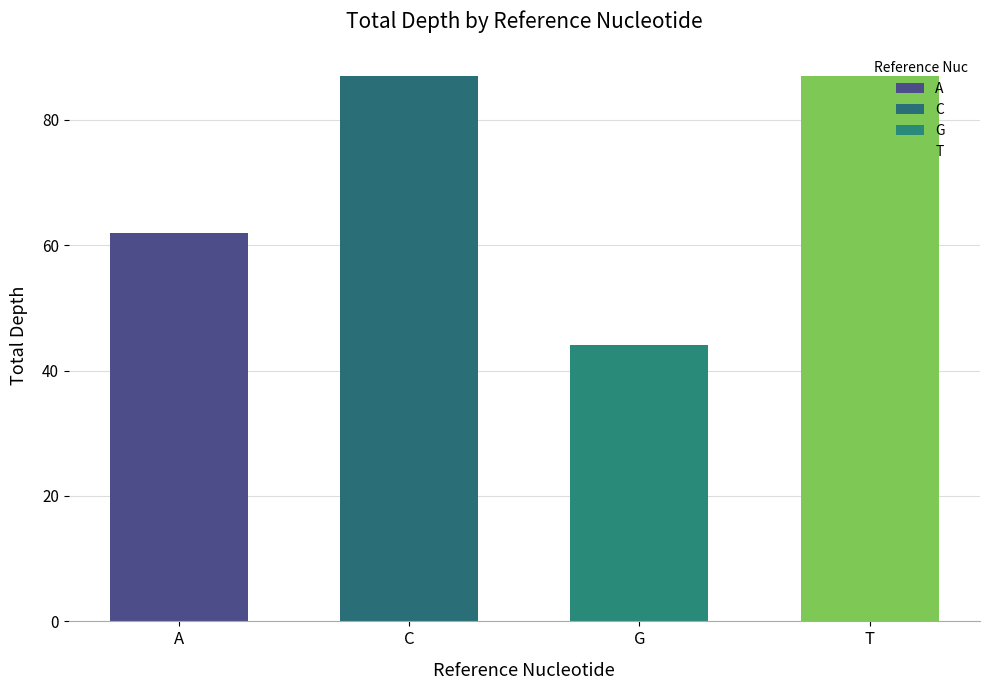

What position from the right is C?

3